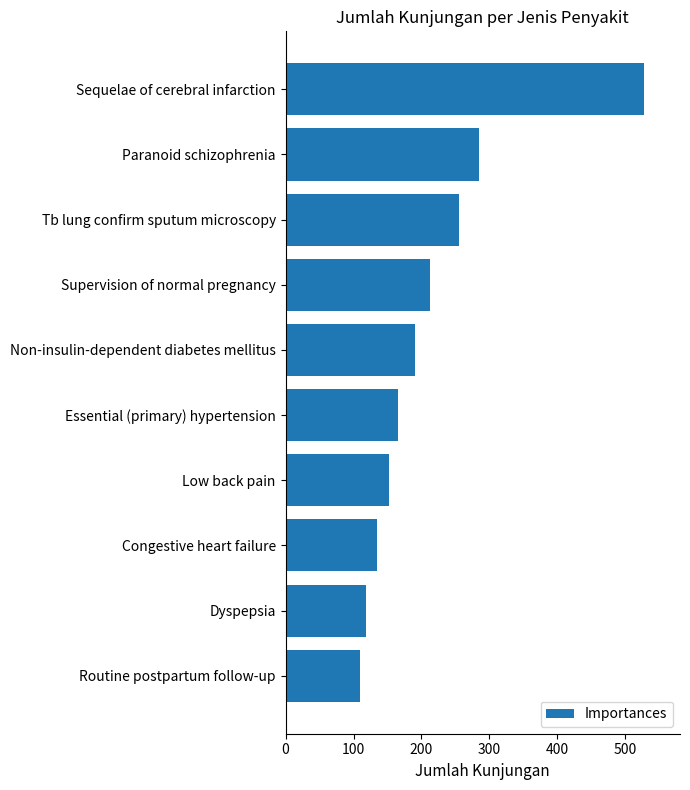

At which label is the value closest to 318?

Paranoid schizophrenia